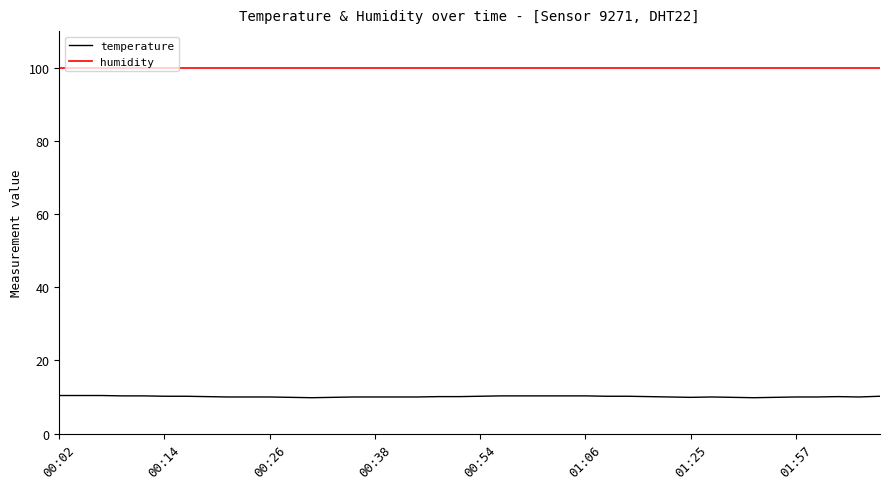

True or false: temperature and humidity cross at least once.

False